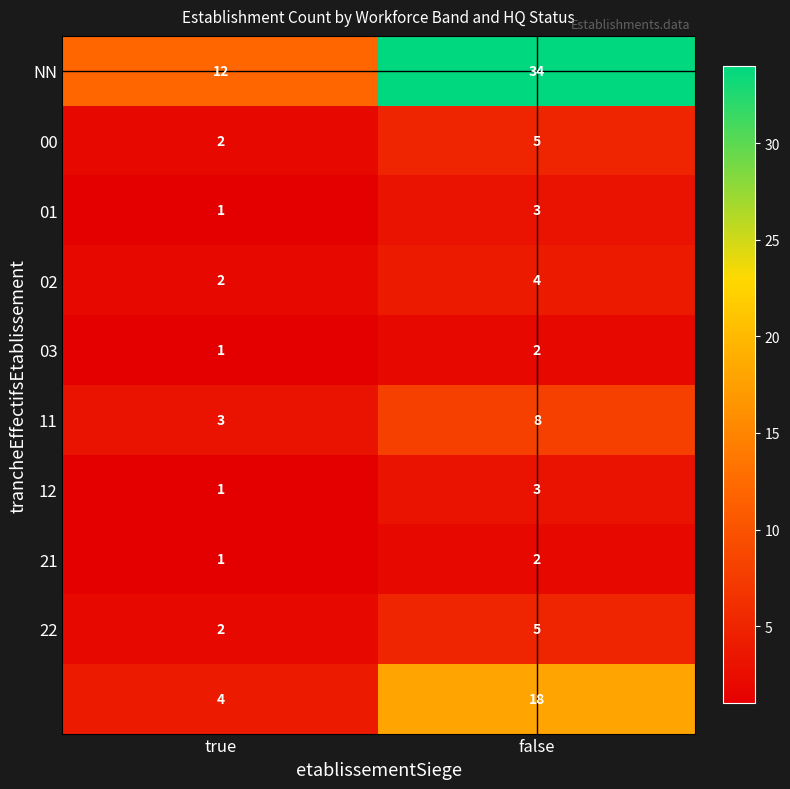

At which category is the sum across all series the highest?

false